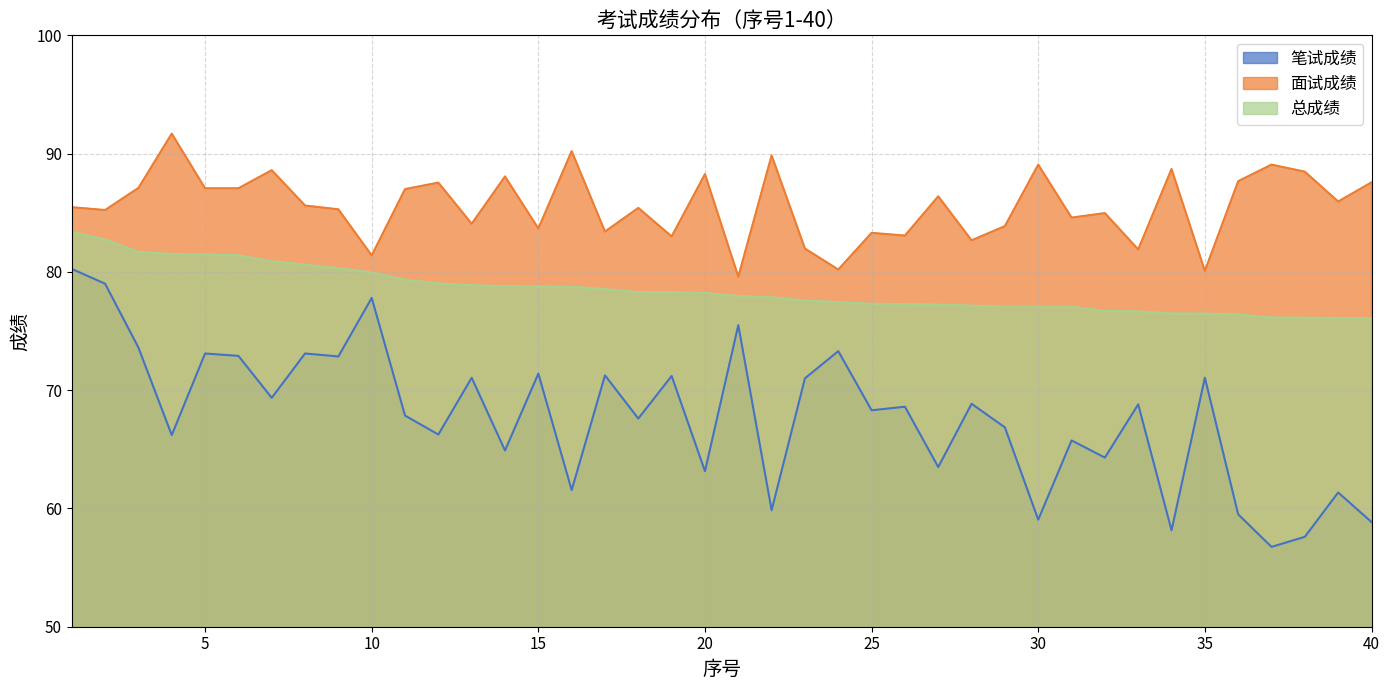

True or false: 总成绩 has more than 1 interior local peaks.

False